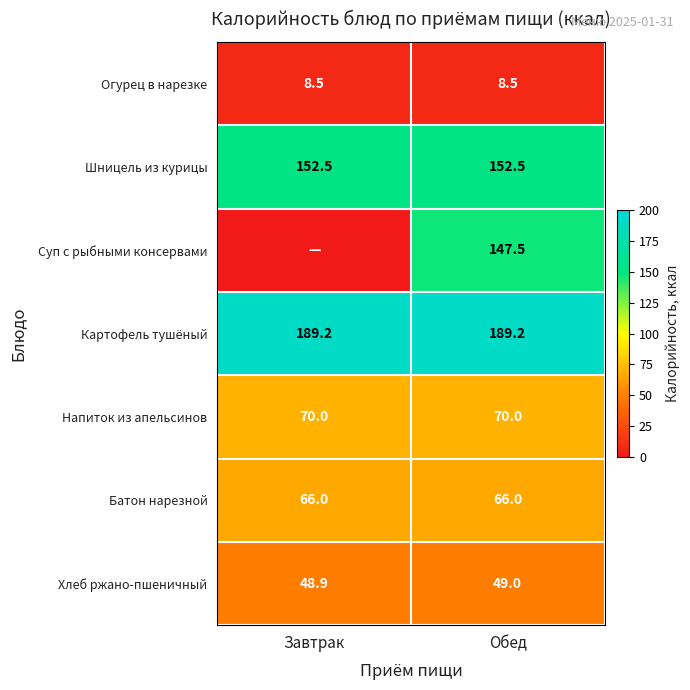

At which label is Хлеб ржано-пшеничный closest to 48?

Завтрак